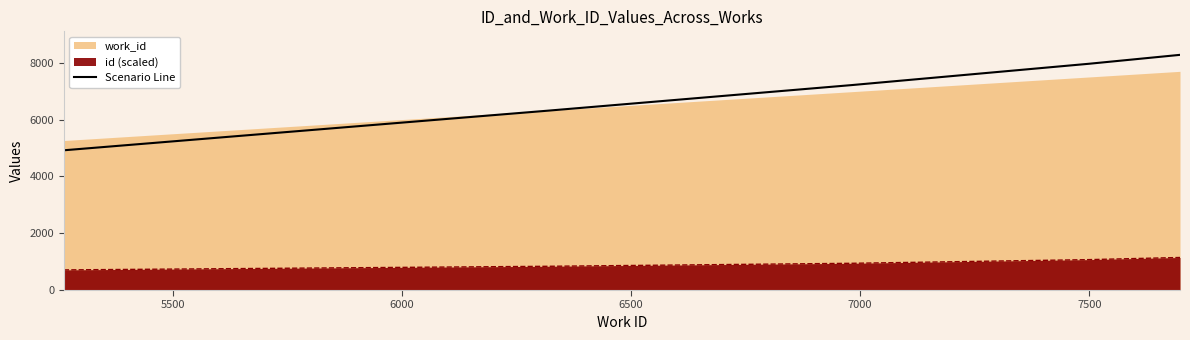

True or false: Scenario Line and id (scaled) cross at least once.

False